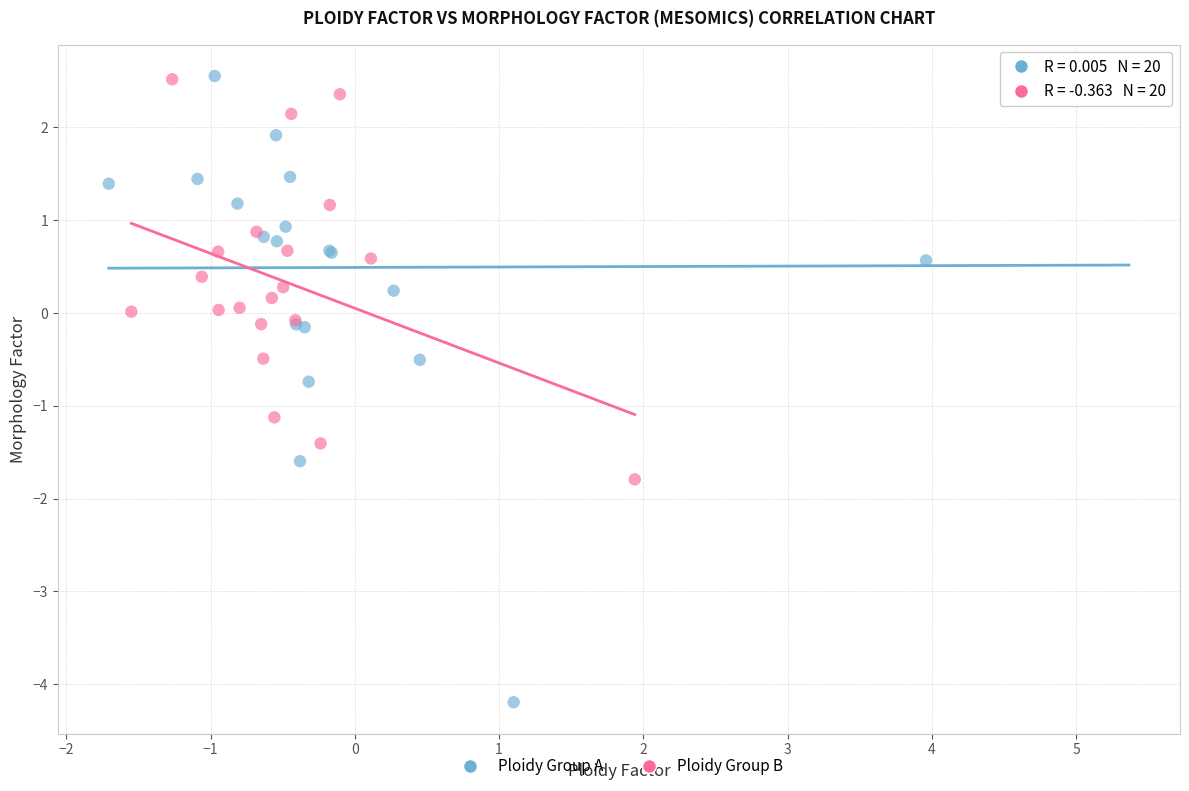

What are all the series names shown in the legend?

Ploidy Group A, Ploidy Group B